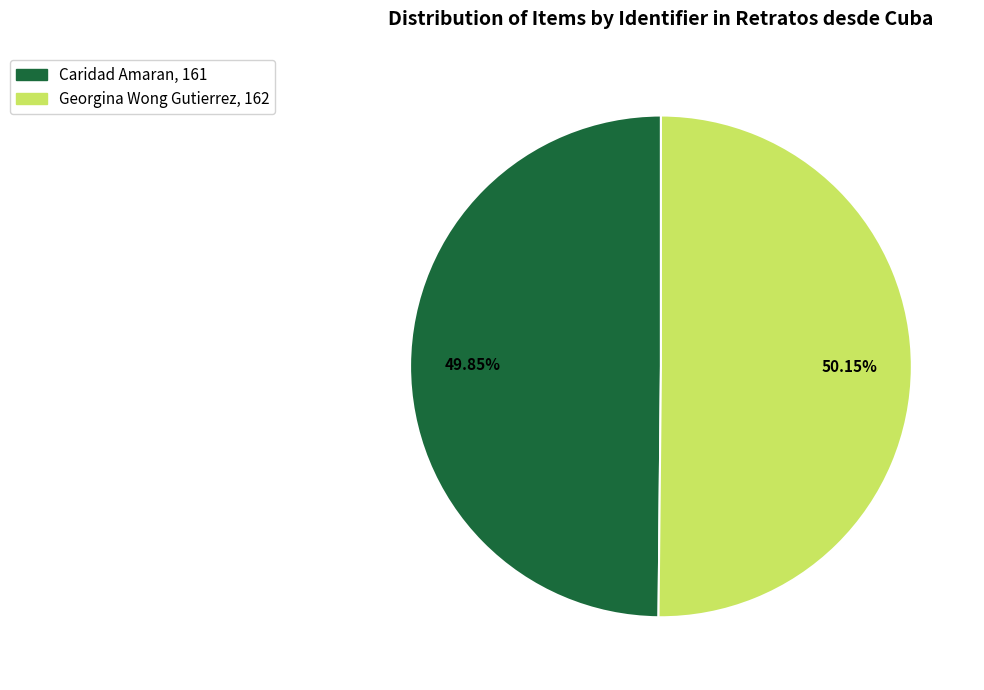

Combined, what portion of the pie is Georgina Wong Gutierrez and Caridad Amaran?

100.0%